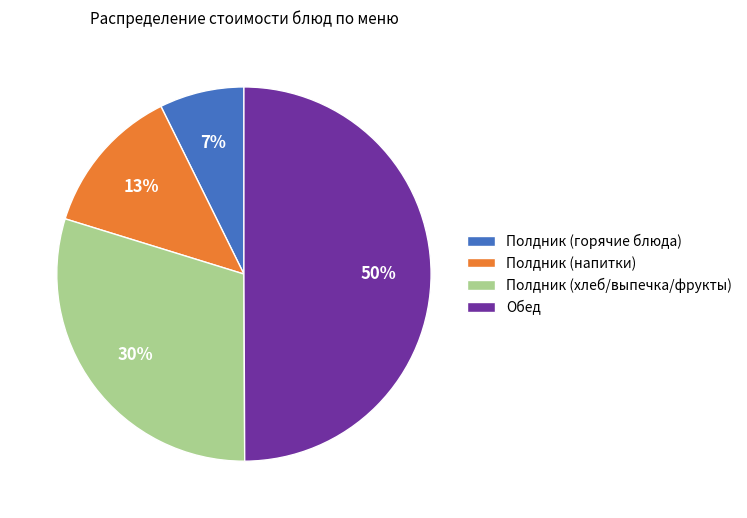

To the nearest percent, what is the difference between the largest and smallest slice percentages?

43%